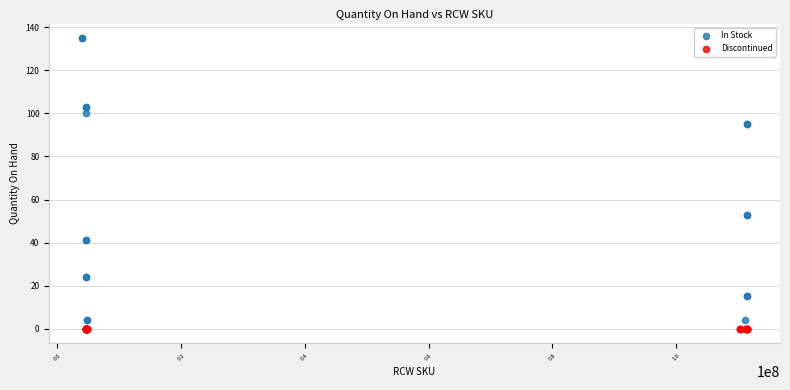

Which series reaches the maximum Y coordinate?

In Stock